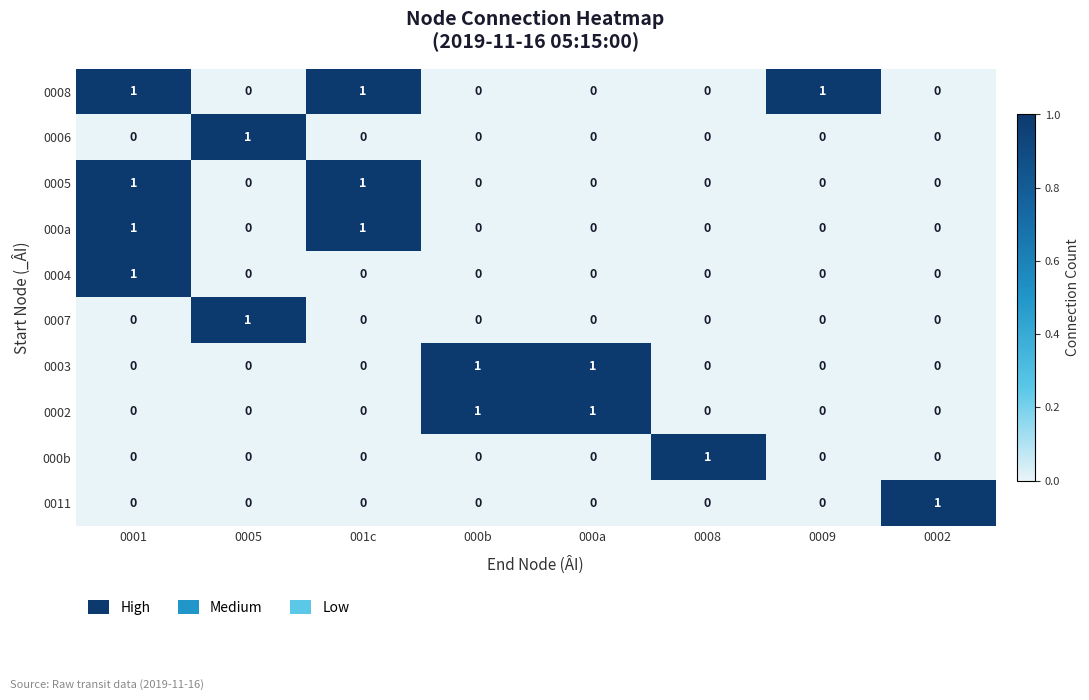

The value of 000b at 0009 is 1. True or false?

False